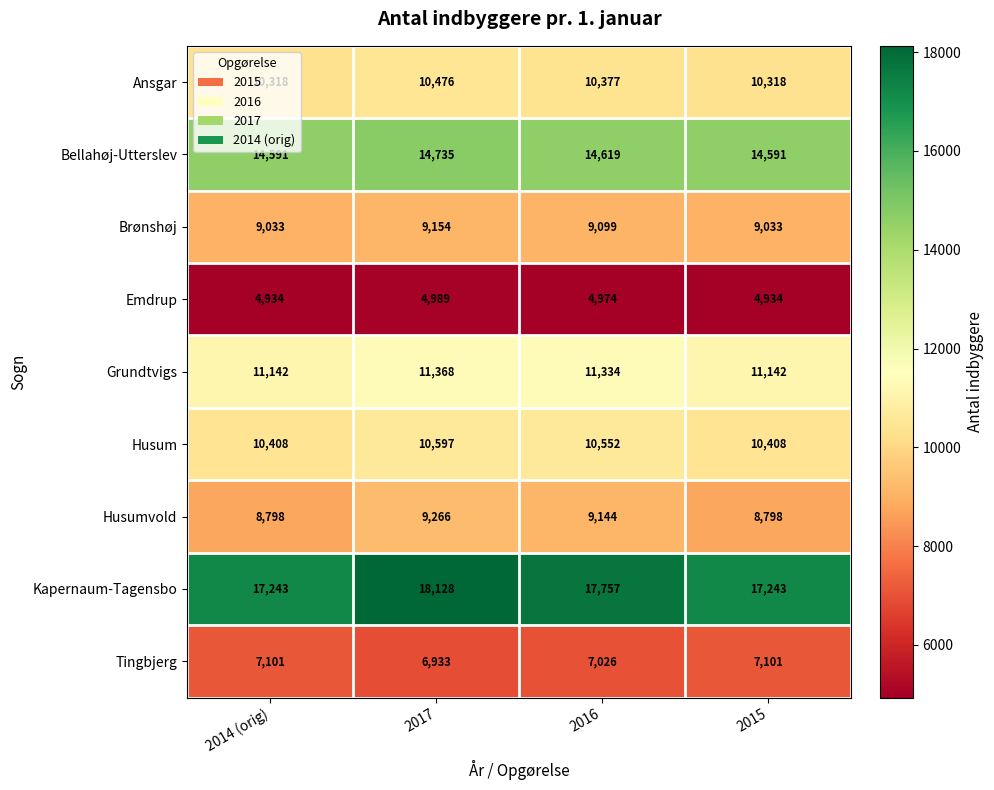

At which category is the sum across all series the highest?

2017